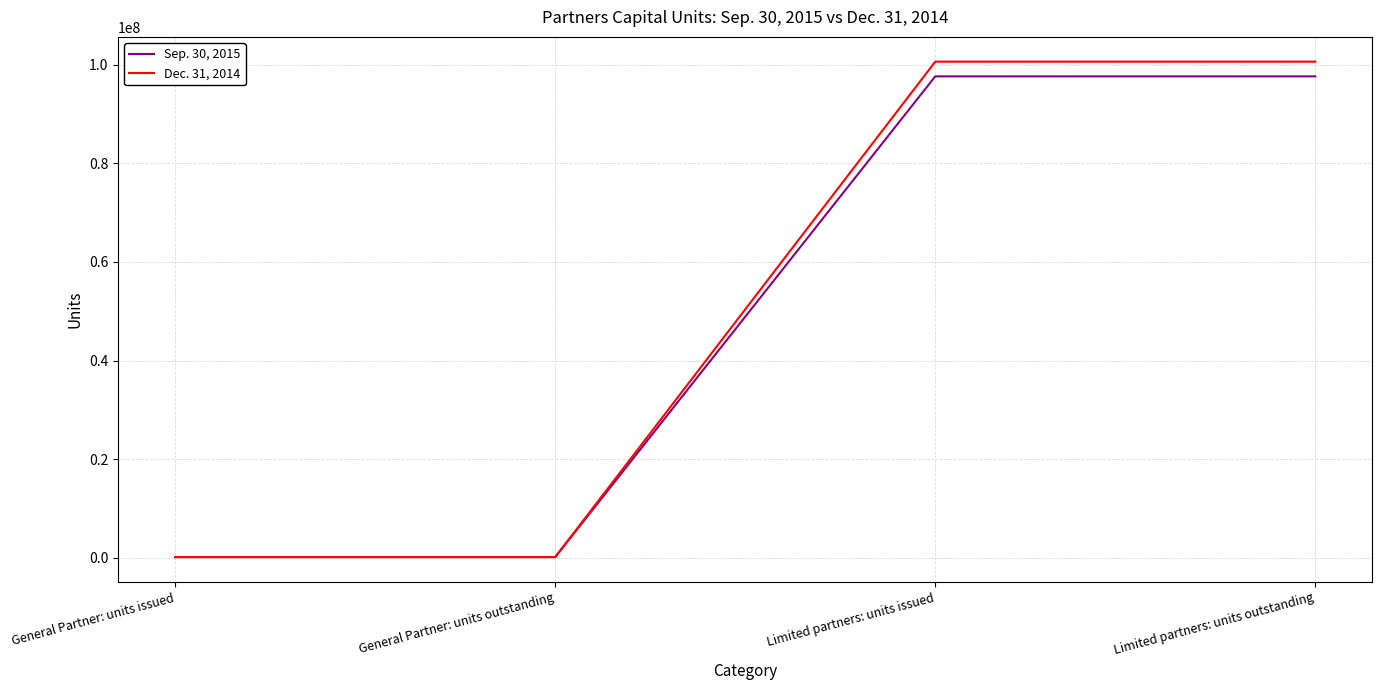

Read the Sep. 30, 2015 value at General Partner: units issued.

100000